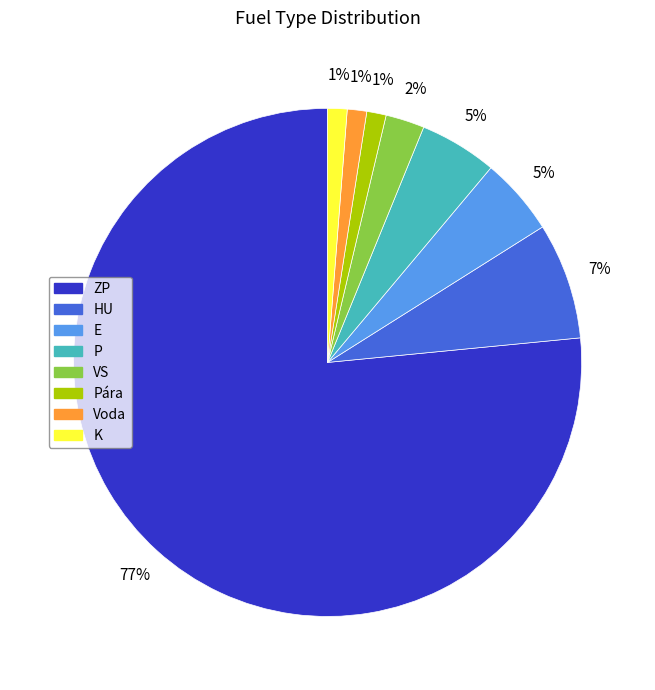

Does any single category account for the majority?

Yes